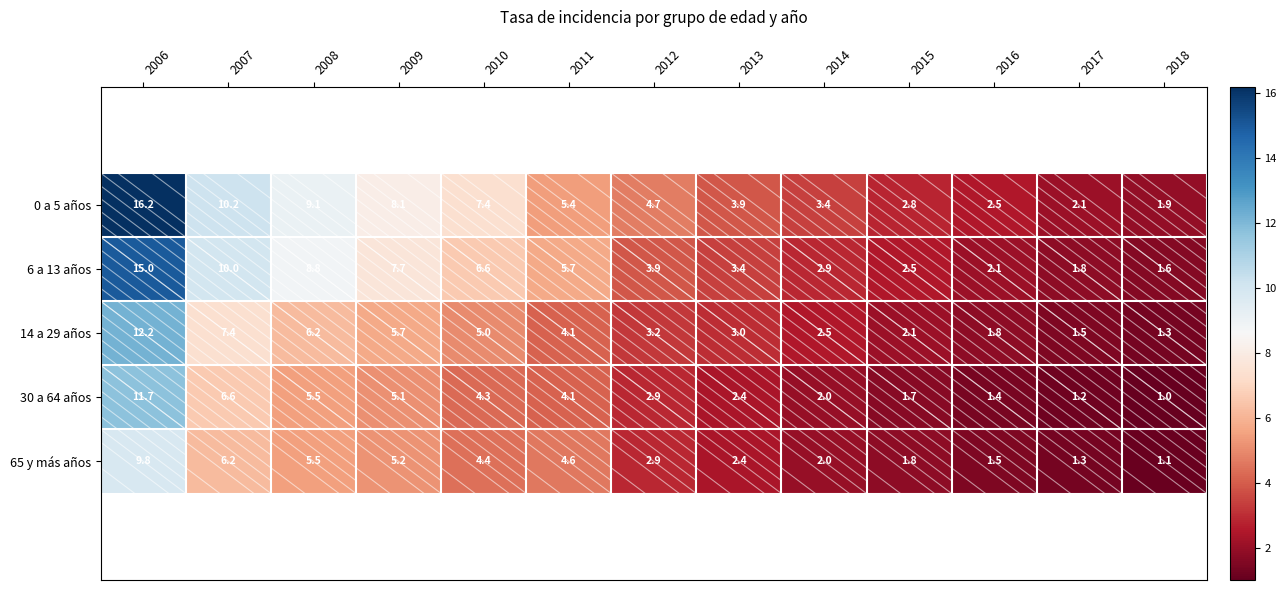

What is the difference between the maximum and second lowest values in the 30 a 64 años series?

10.5